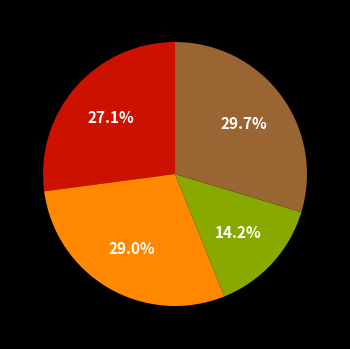

Does any single category account for the majority?

No